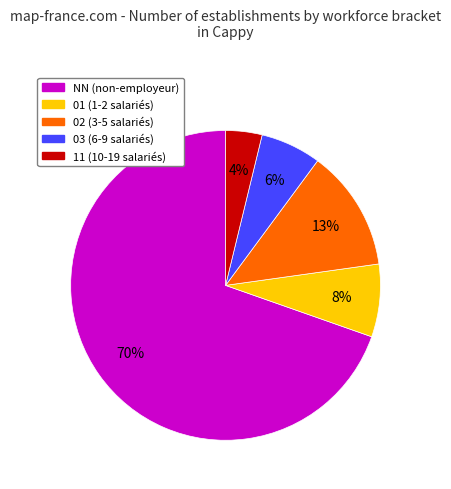

Is there any slice that represents more than half of the pie?

Yes